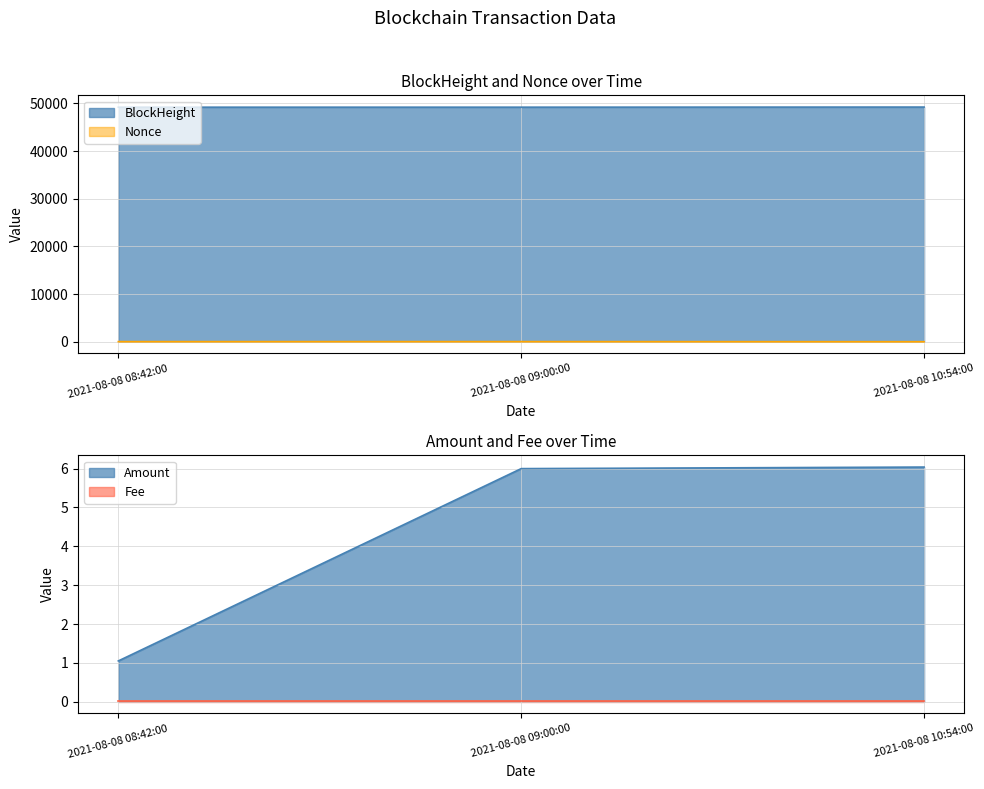

What is the sum of the BlockHeight values at 2021-08-08 10:54:00 and 2021-08-08 09:00:00?

98433.0